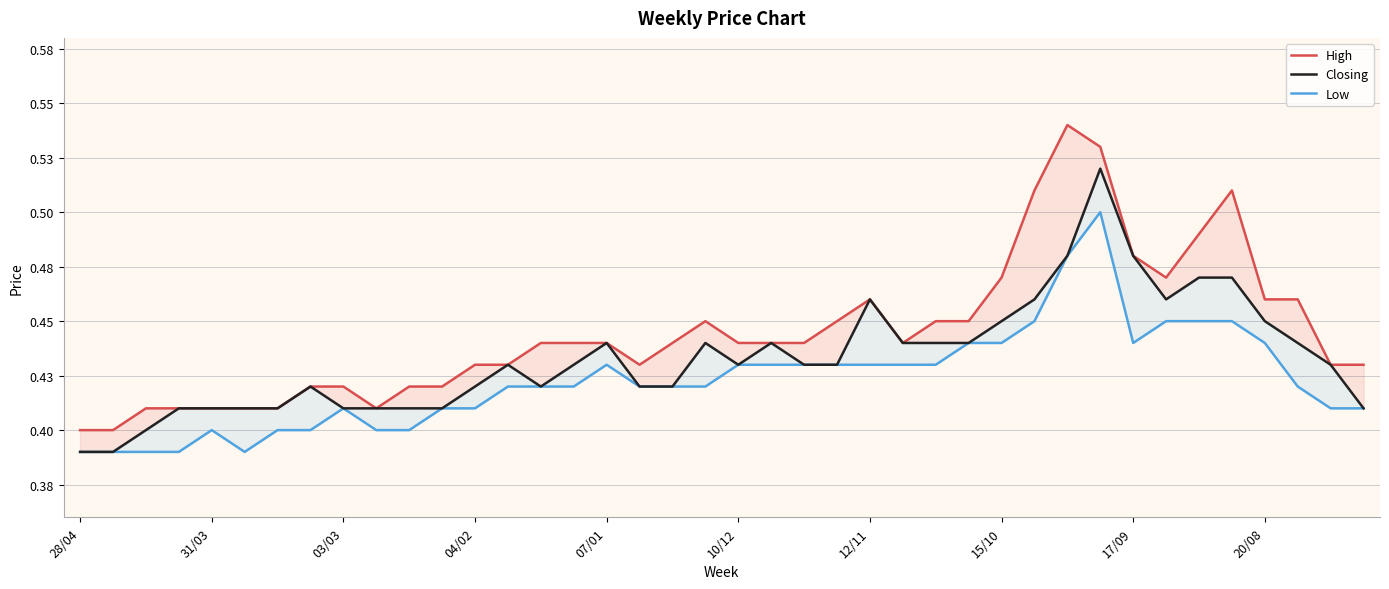

What value does the High series have at 27?

0.5